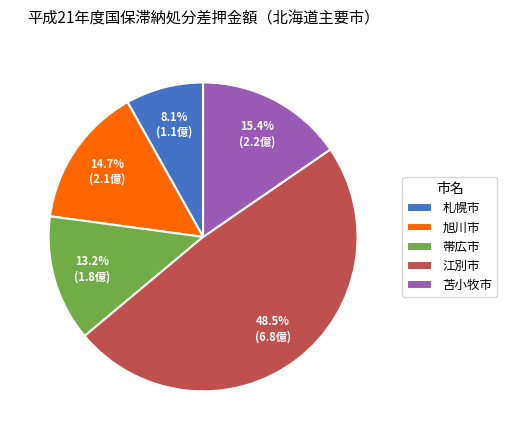

True or false: 帯広市 accounts for 1% of the total.

False